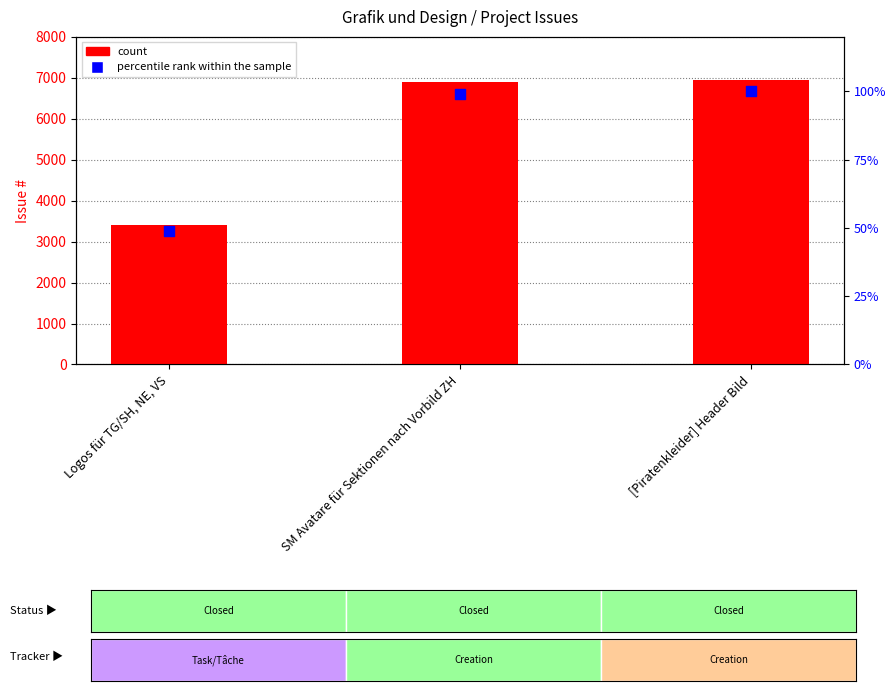

Which series has the largest total across all categories?

count